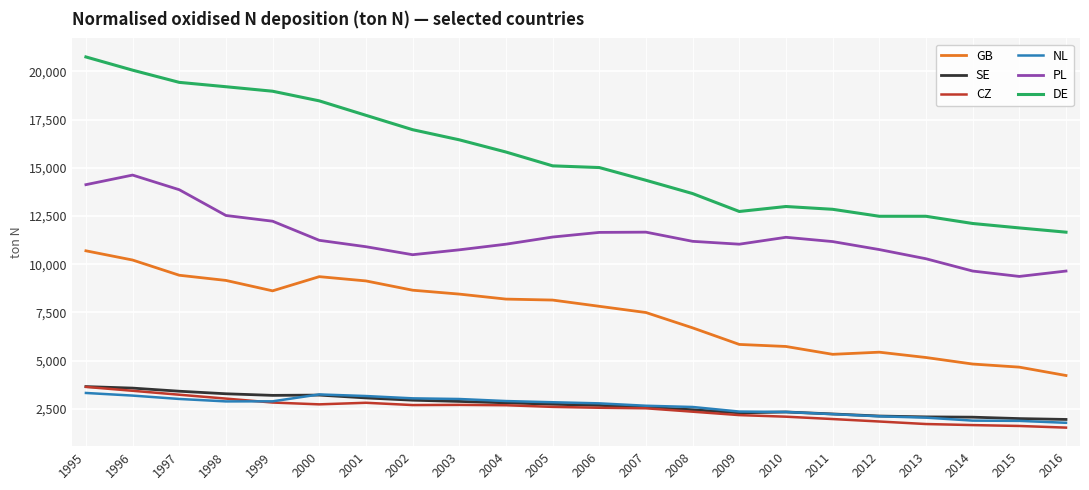

Where is the first local minimum for GB?

1999